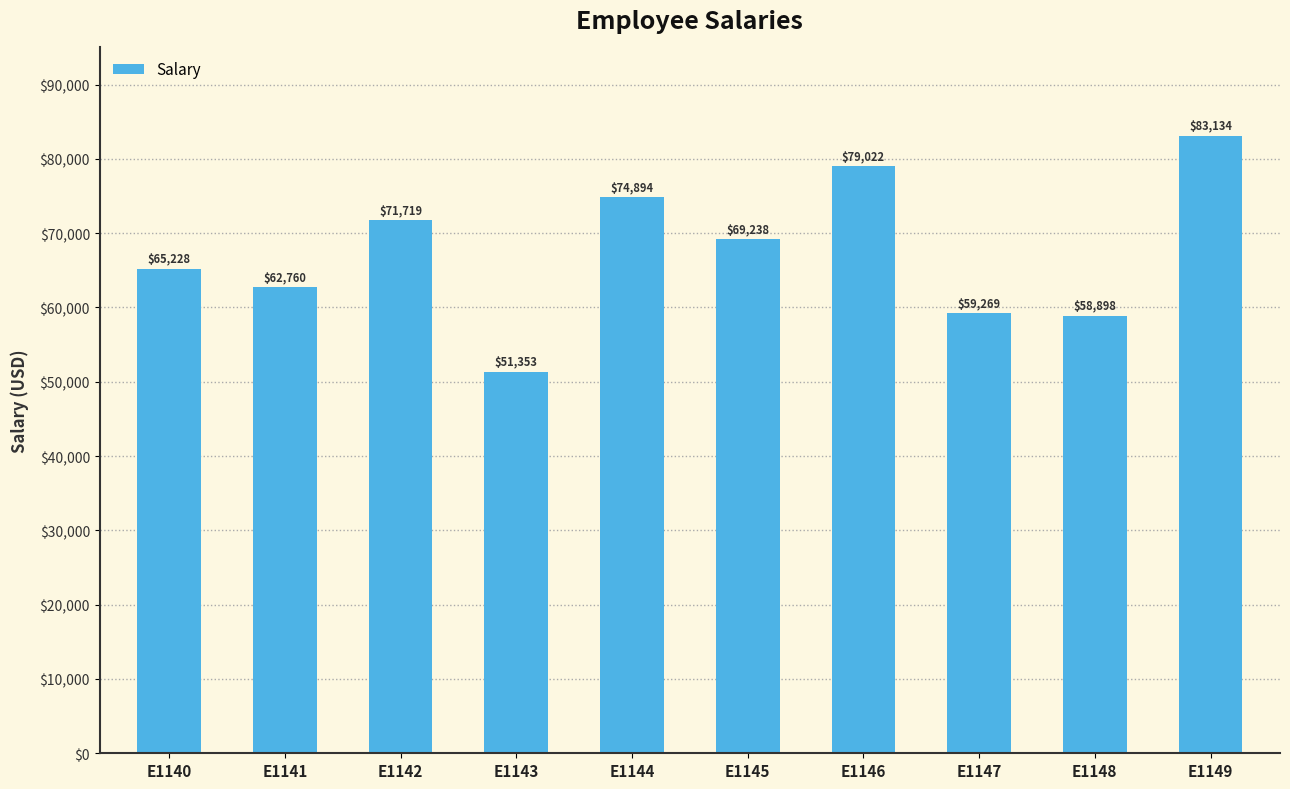

Reading left to right, extract all data points from this chart.

E1140=65228	E1141=62760	E1142=71719	E1143=51353	E1144=74894	E1145=69238	E1146=79022	E1147=59269	E1148=58898	E1149=83134